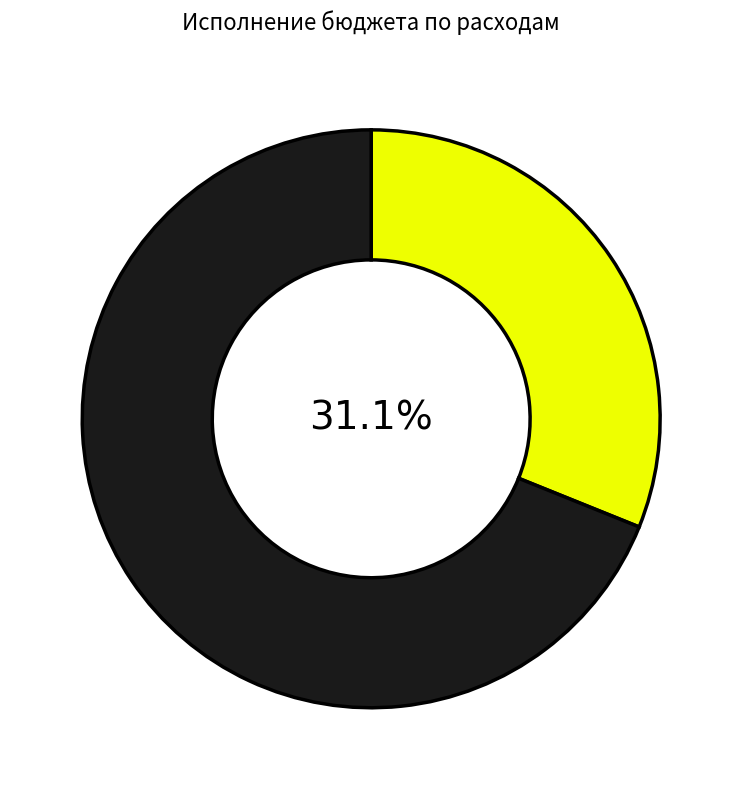

Count the number of slices in the pie.

2